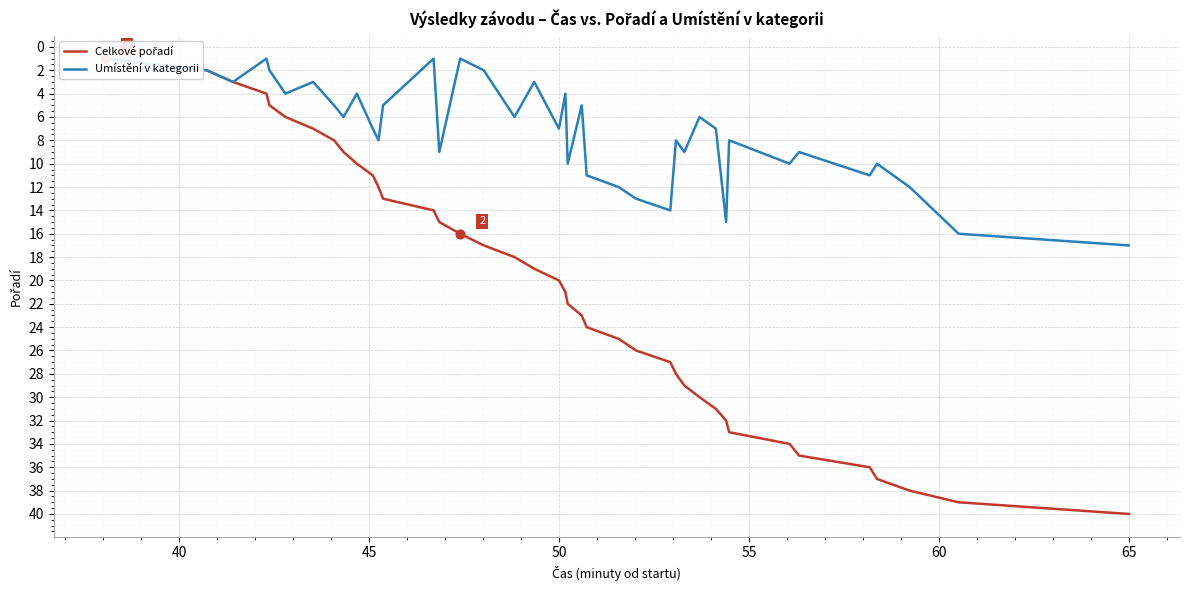

Which series has the widest spread of Y values?

Celkové pořadí